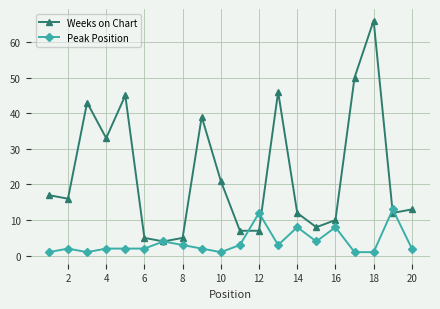

Which series has the largest total across all categories?

Weeks on Chart